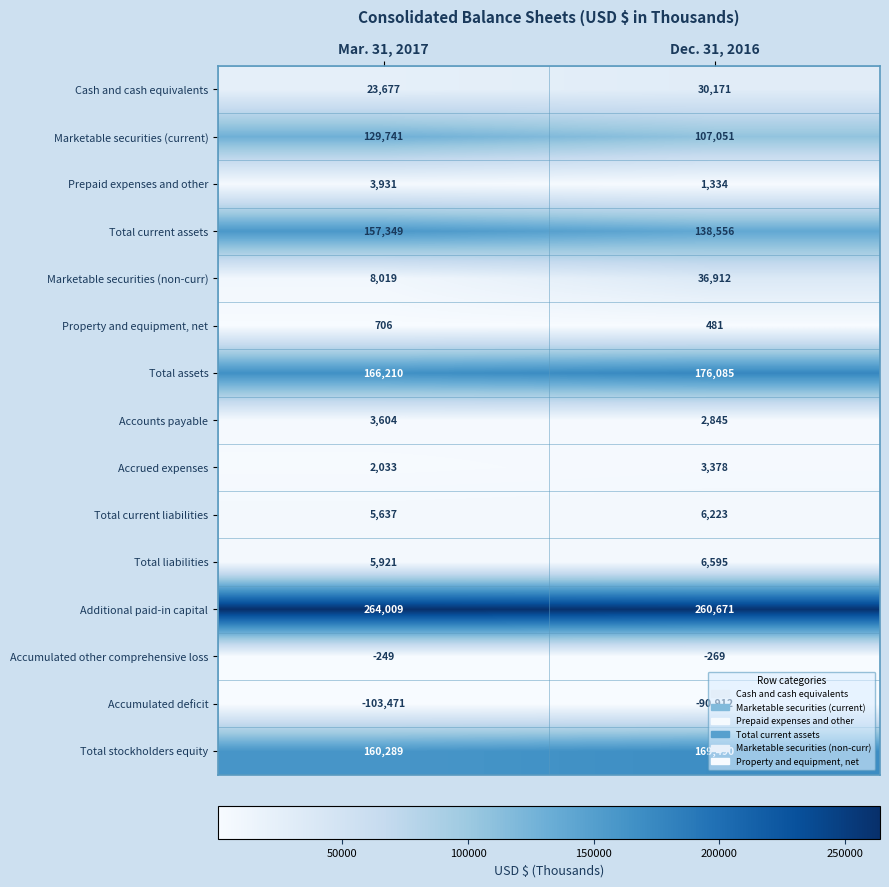

What is the sum of all Total assets values?

342295